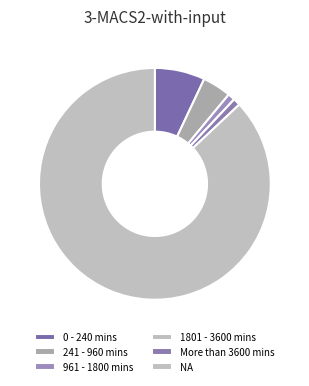

What portion of the pie excludes 961 - 1800 mins?

99.0%